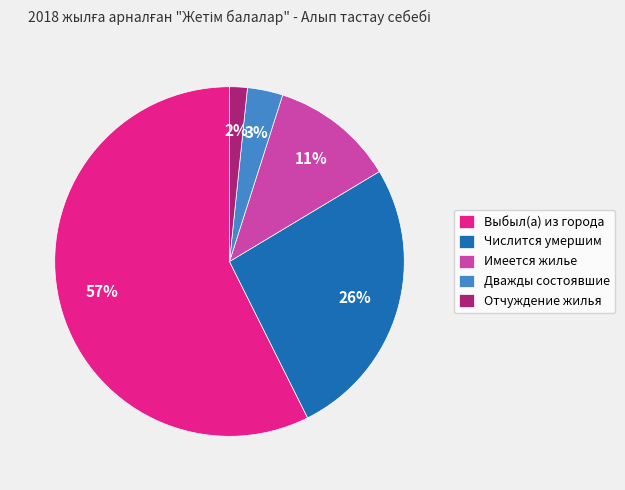

Do Выбыл(а) из города and Числится умершим together represent more than half of the pie?

Yes